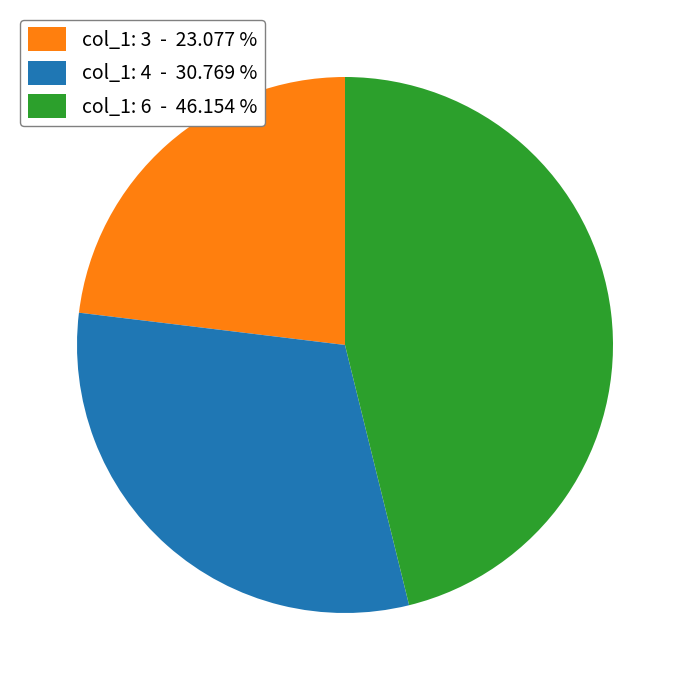

What is the smallest slice in the pie chart?

col_1: 3 - 23.077 %